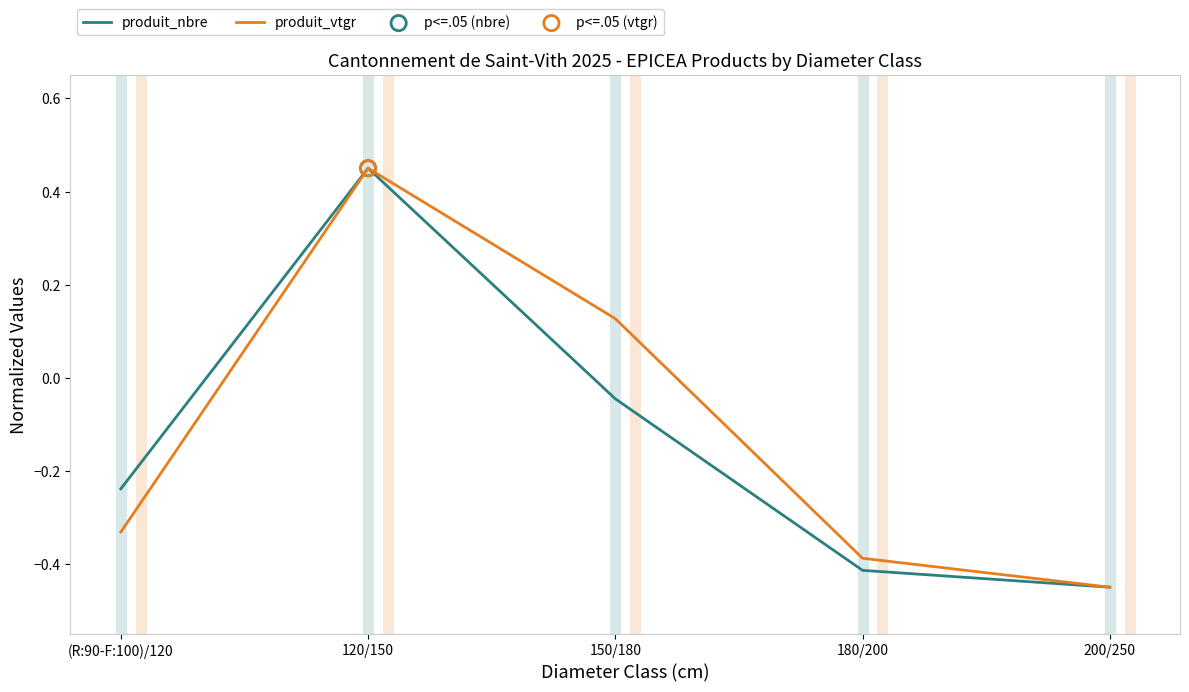

Which series has the largest total across all categories?

produit_vtgr